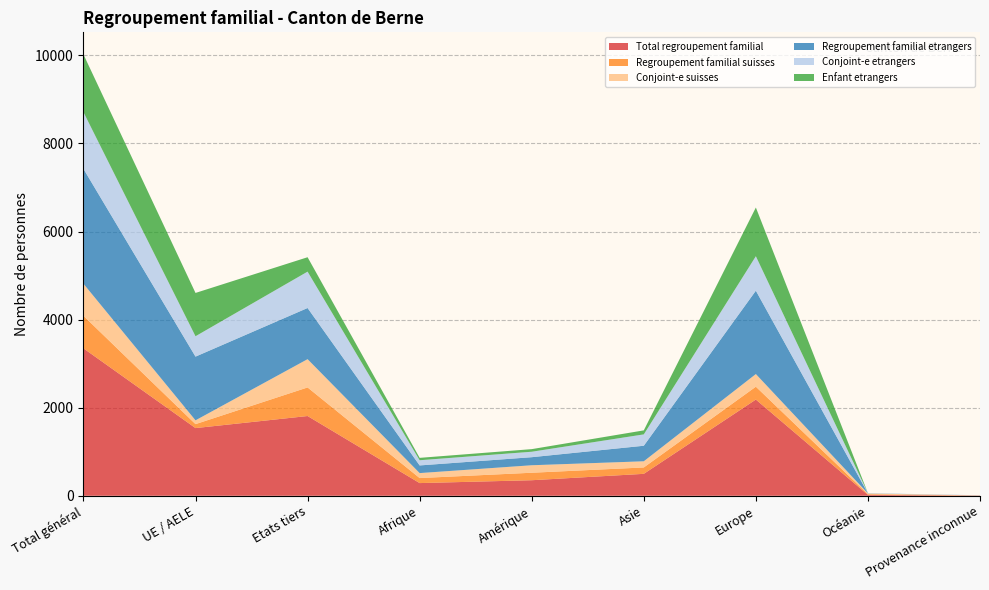

Reading left to right, what are all the values shown in this chart?

Total regroupement familial: Total général=3348	UE / AELE=1537	Etats tiers=1811	Afrique=288	Amérique=353	Asie=498	Europe=2185	Océanie=20	Provenance inconnue=4
Regroupement familial suisses: Total général=739	UE / AELE=90	Etats tiers=649	Afrique=114	Amérique=170	Asie=145	Europe=292	Océanie=16	Provenance inconnue=2
Conjoint-e suisses: Total général=728	UE / AELE=86	Etats tiers=642	Afrique=113	Amérique=170	Asie=140	Europe=287	Océanie=16	Provenance inconnue=2
Regroupement familial etrangers: Total général=2609	UE / AELE=1447	Etats tiers=1162	Afrique=174	Amérique=183	Asie=353	Europe=1893	Océanie=4	Provenance inconnue=2
Conjoint-e etrangers: Total général=1289	UE / AELE=463	Etats tiers=826	Afrique=118	Amérique=124	Asie=258	Europe=783	Océanie=4	Provenance inconnue=2
Enfant etrangers: Total général=1310	UE / AELE=983	Etats tiers=327	Afrique=54	Amérique=59	Asie=91	Europe=1106	Océanie=0	Provenance inconnue=0